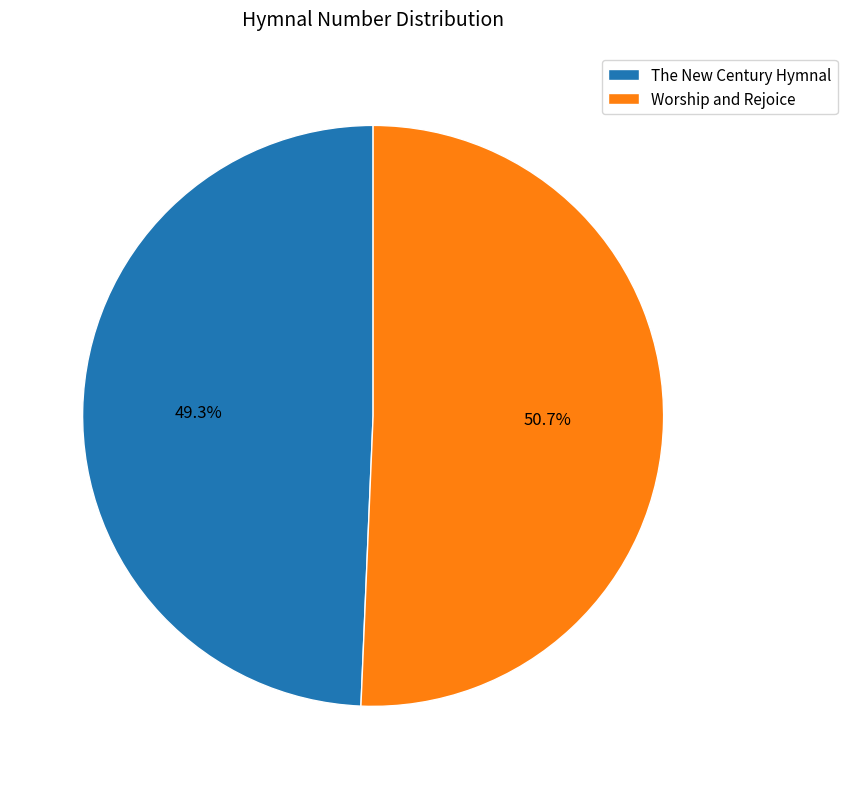

To the nearest percent, what is the difference between the The New Century Hymnal and Worship and Rejoice slice percentages?

1%